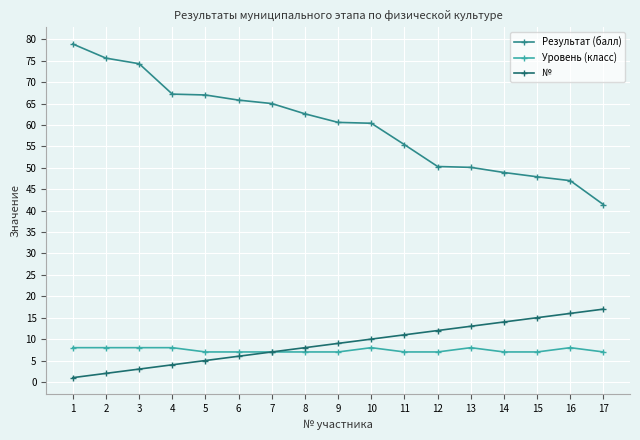

The Результат (балл) series shows 26.2 at 9. True or false?

False